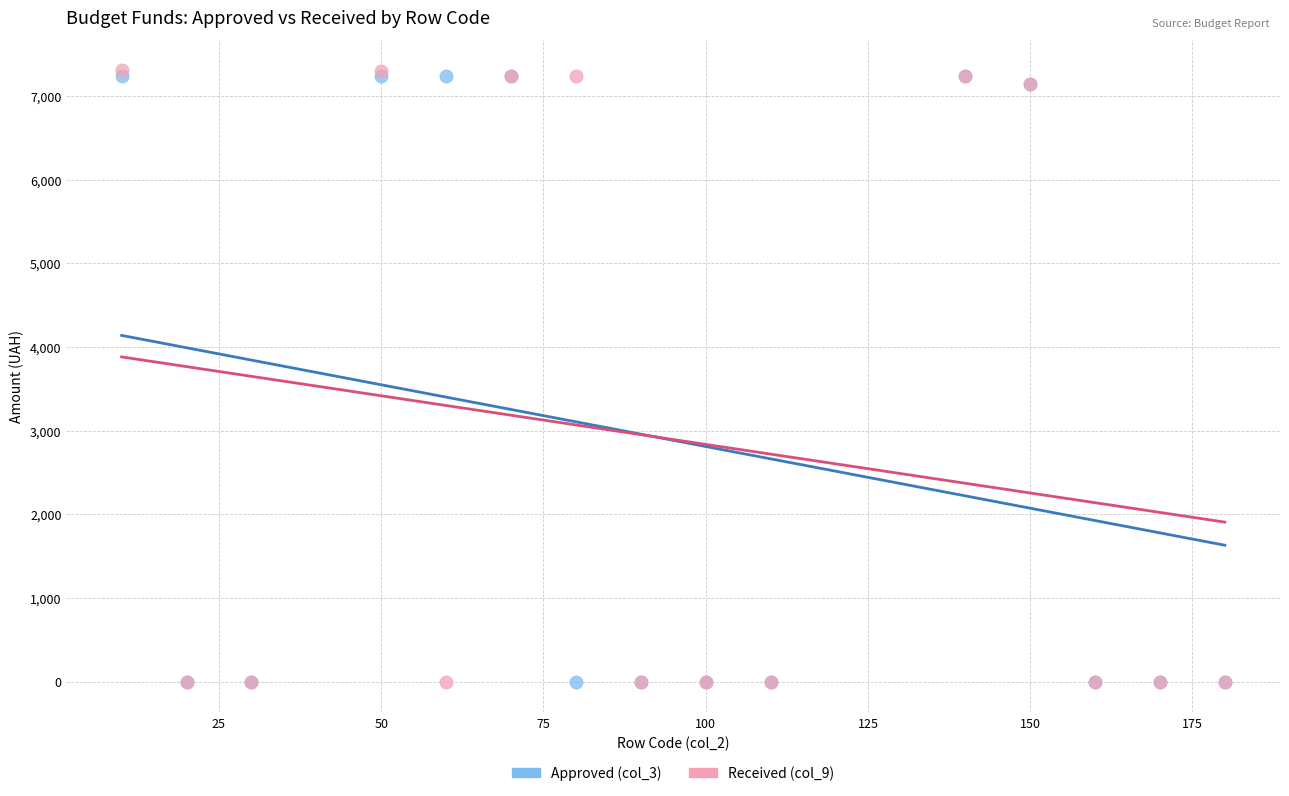

What are all the series names shown in the legend?

Approved (col_3), Received (col_9)